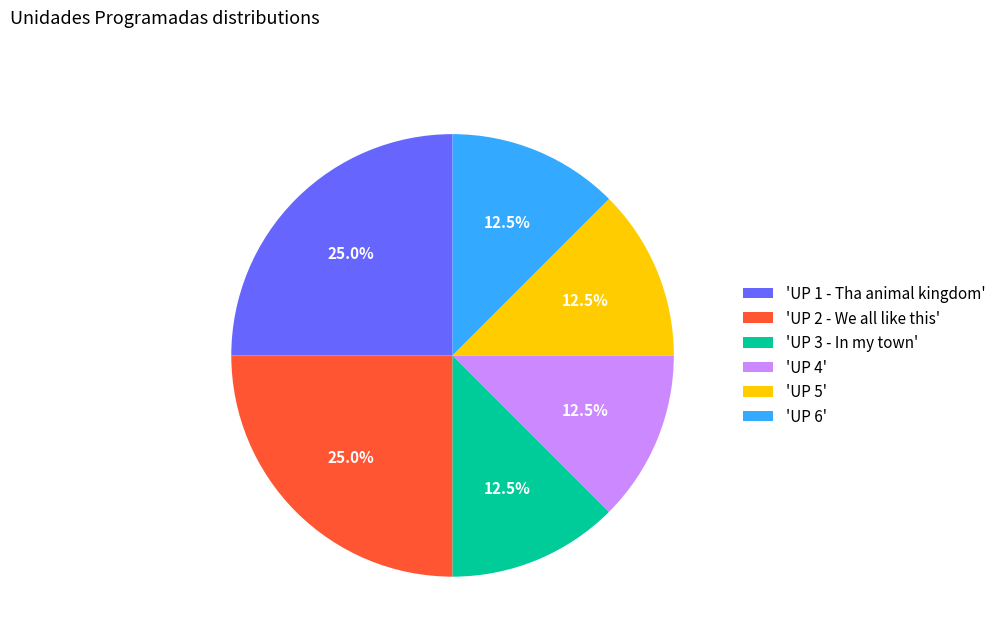

Does 'UP 1 - Tha animal kingdom' represent more than half of the total?

No